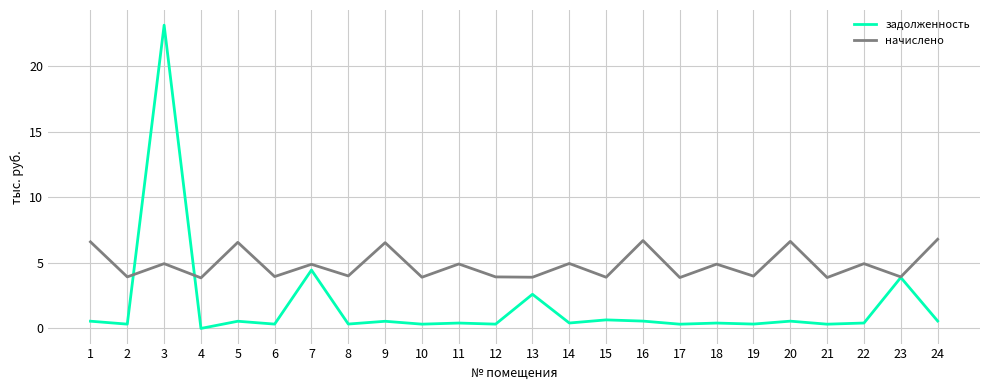

Which series changed the most between 7 and 16?

задолженность